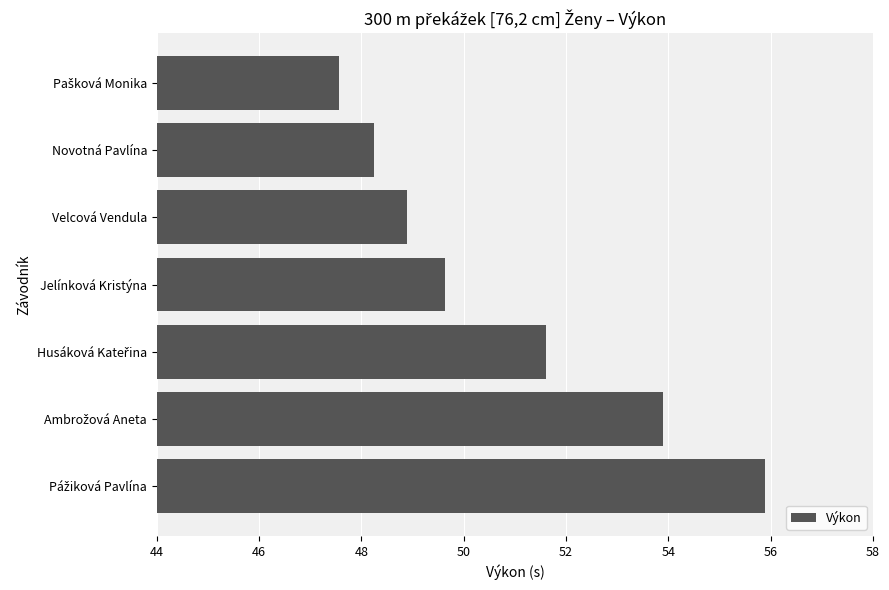

What is the difference between the maximum and minimum values?

8.3